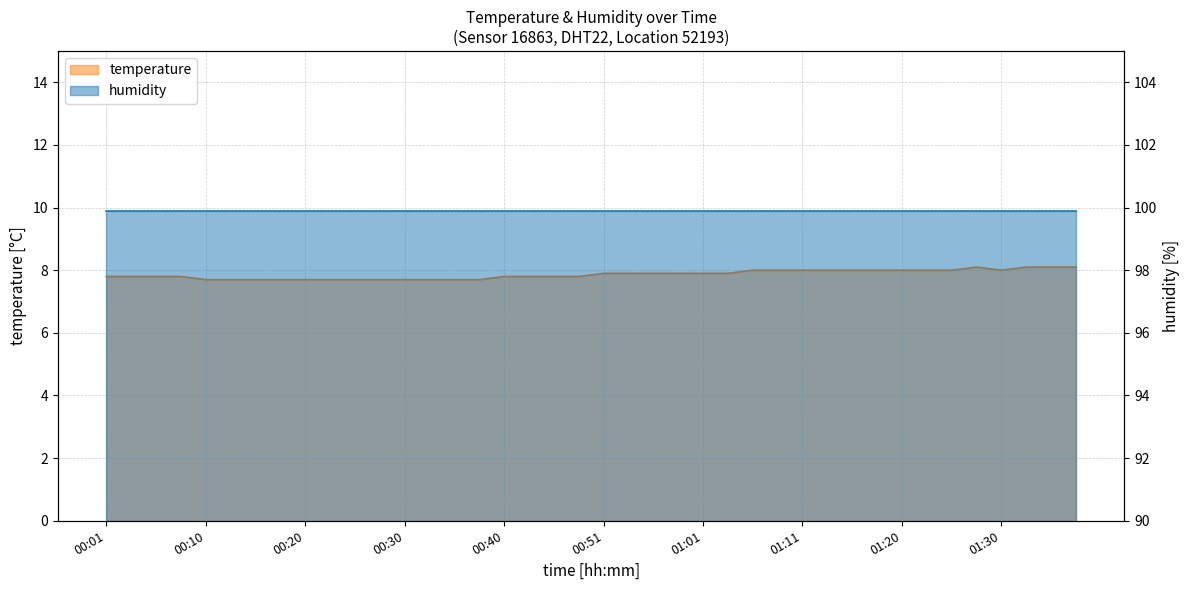

What is the change in value from 00:01 to 01:03?

+0.1